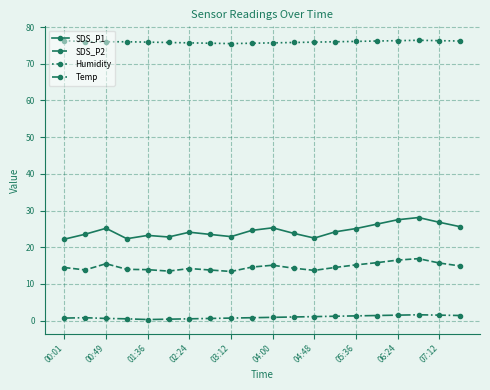

Which series has the largest total across all categories?

Humidity